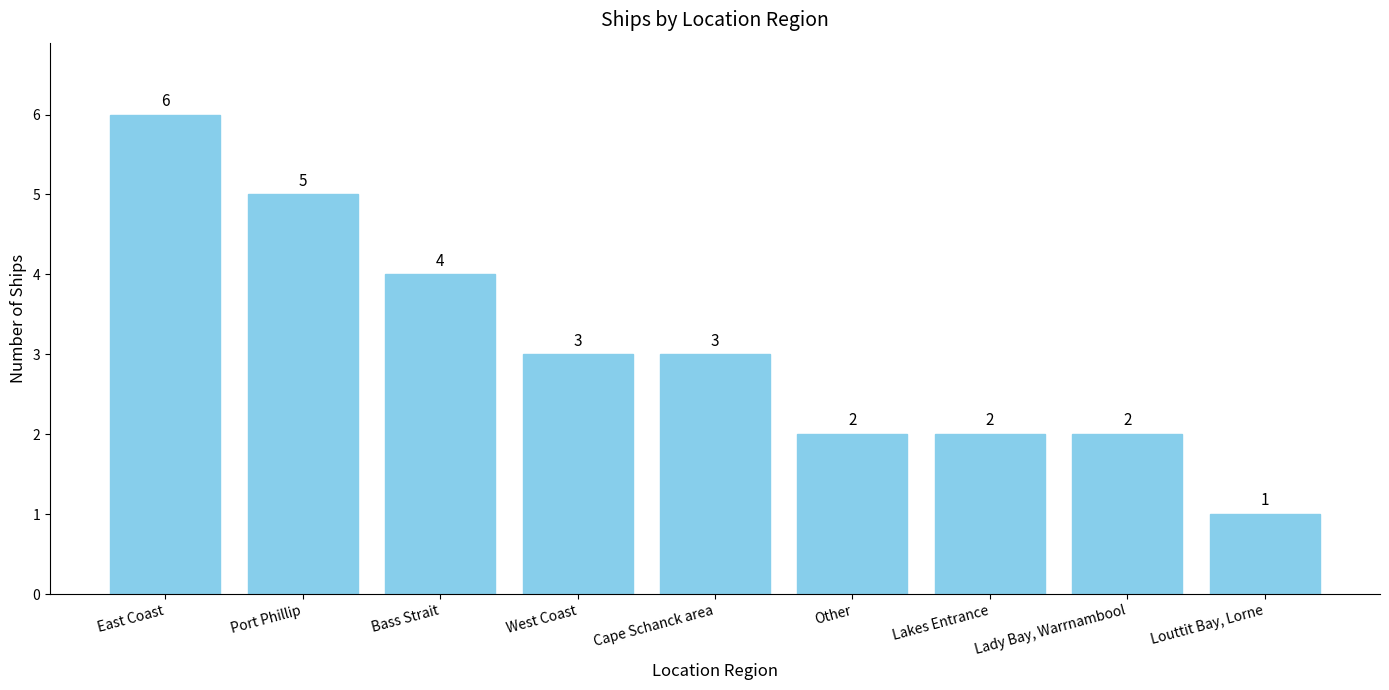

At which label does the data first exceed 3?

East Coast